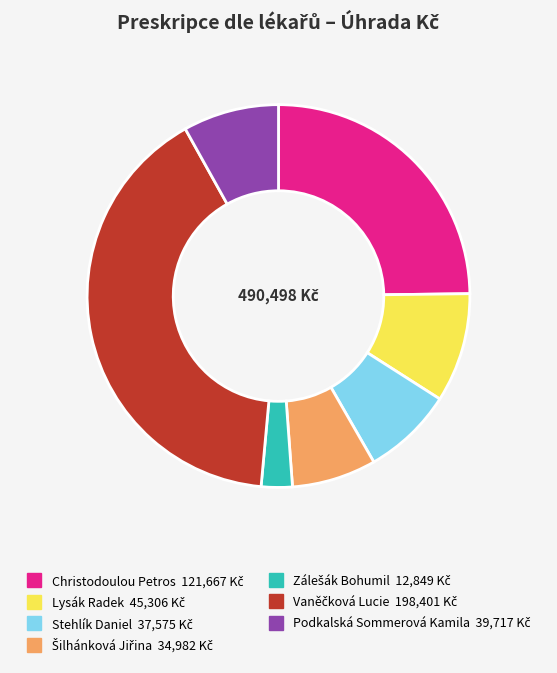

Count the number of slices in the pie.

7